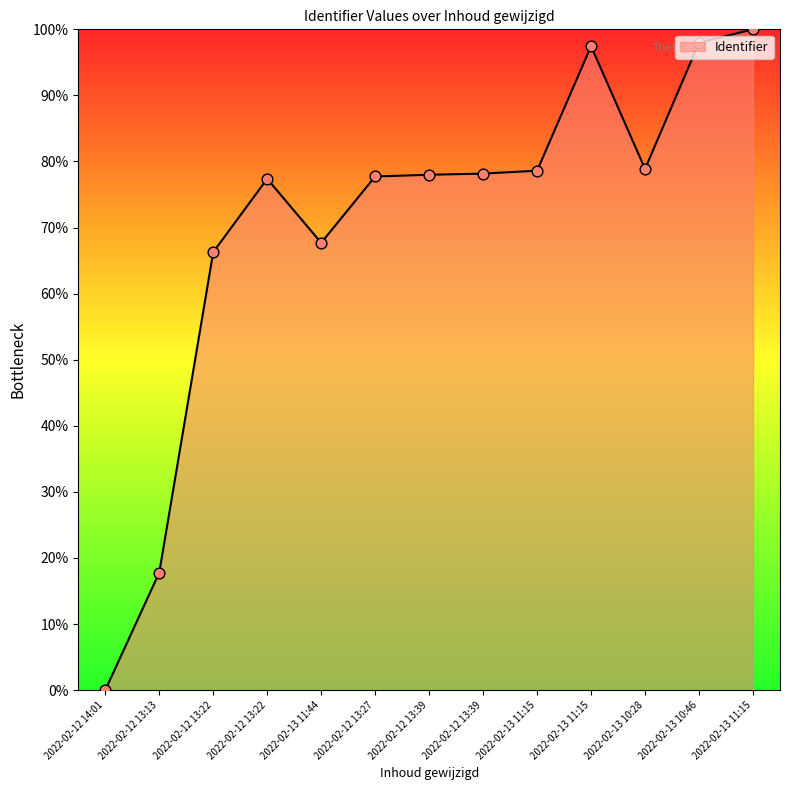

Approximately how many times larger is the value at 2022-02-13 10:28 compared to 2022-02-13 11:15?

1.0